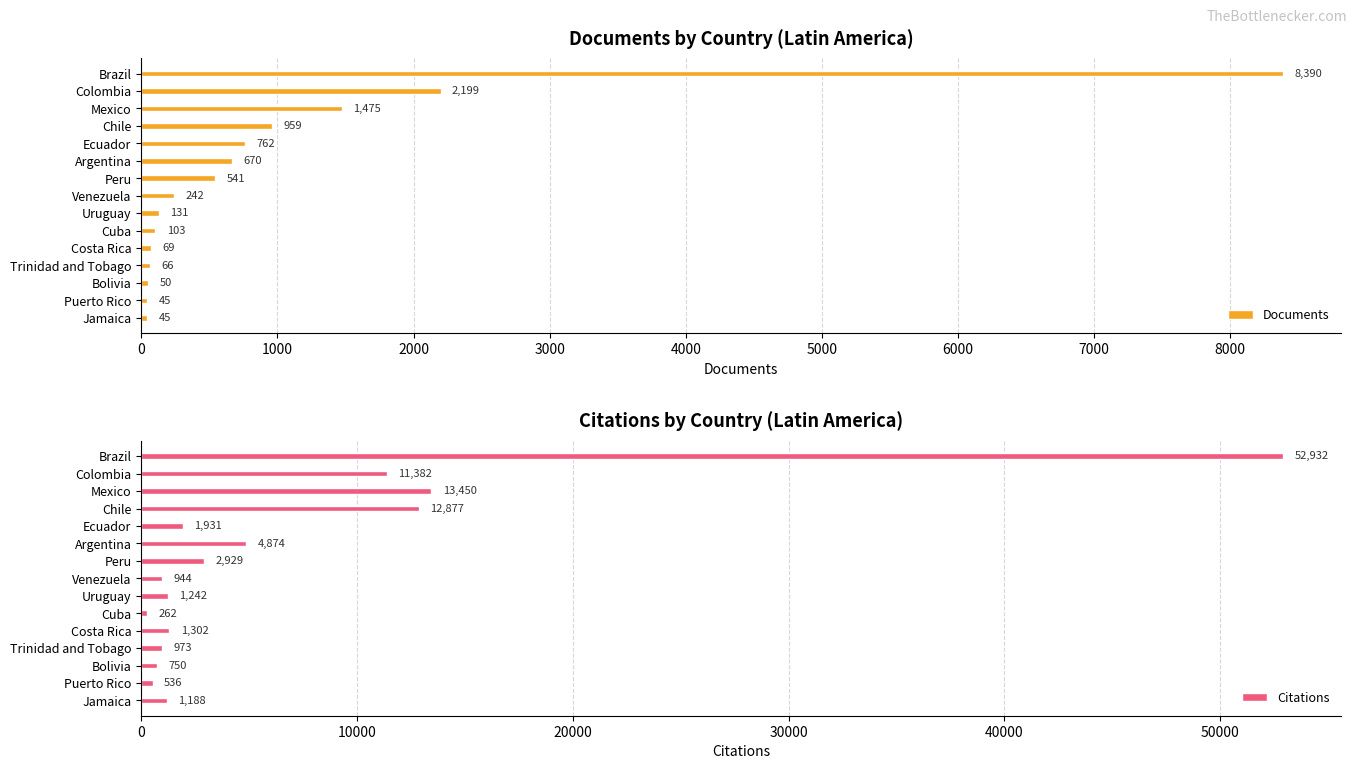

Reading right to left, list all the values displayed in this chart.

Documents: 45	45	50	66	69	103	131	242	541	670	762	959	1475	2199	8390
Citations: 1188	536	750	973	1302	262	1242	944	2929	4874	1931	12877	13450	11382	52932